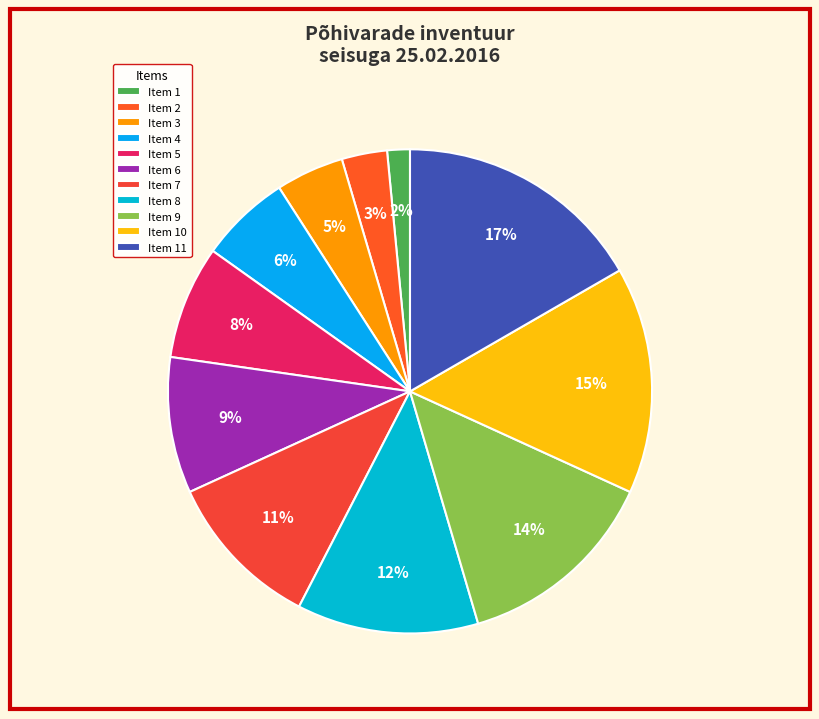

Count the number of slices in the pie.

11